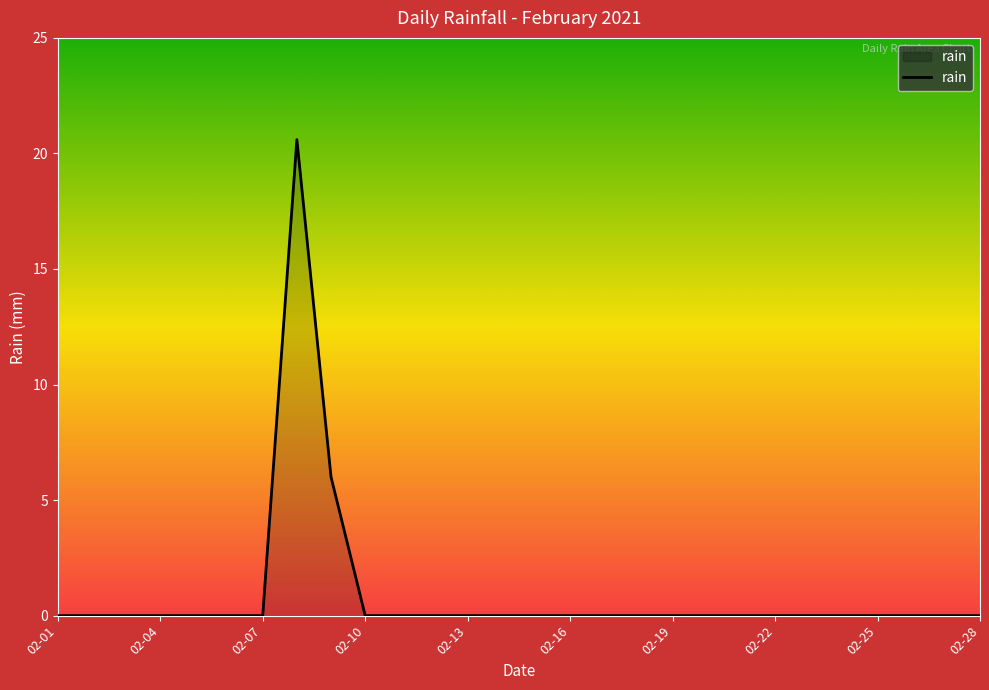

Does the chart display data point markers on the line(s)?

No